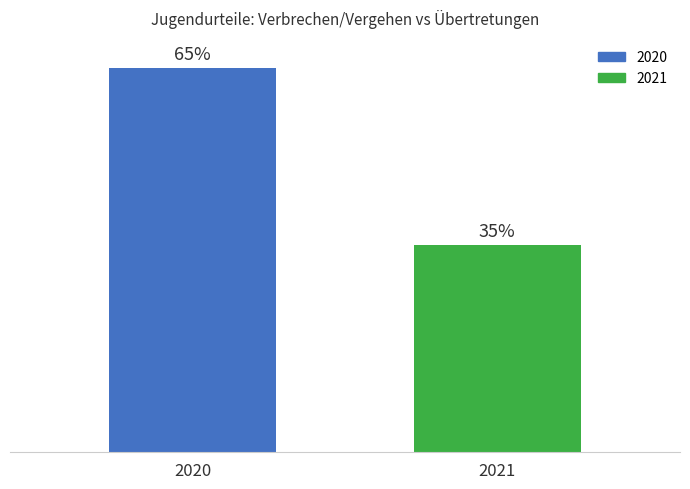

List the labels in order of value, smallest first.

2021, 2020